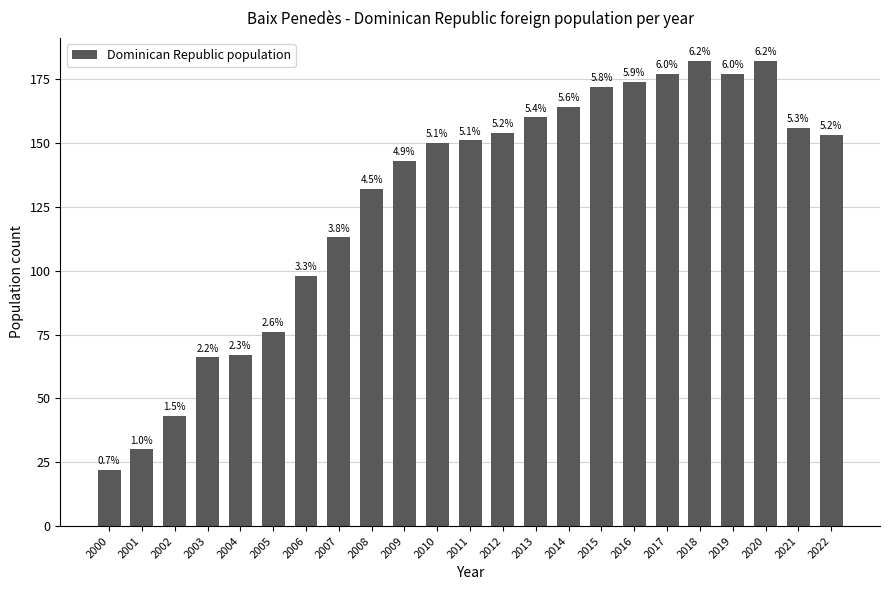

Rank the categories by value from highest to lowest.

2018, 2020, 2017, 2019, 2016, 2015, 2014, 2013, 2021, 2012, 2022, 2011, 2010, 2009, 2008, 2007, 2006, 2005, 2004, 2003, 2002, 2001, 2000